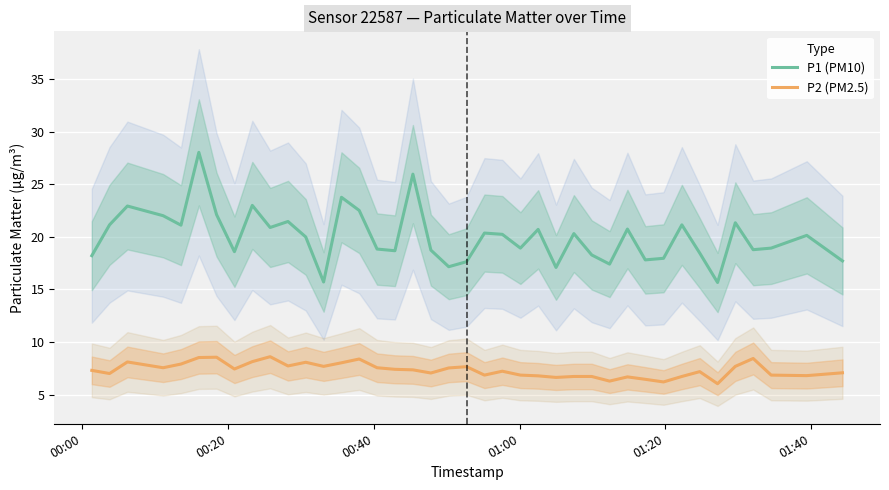

True or false: P2 (PM2.5) has more than 1 interior local peaks.

True